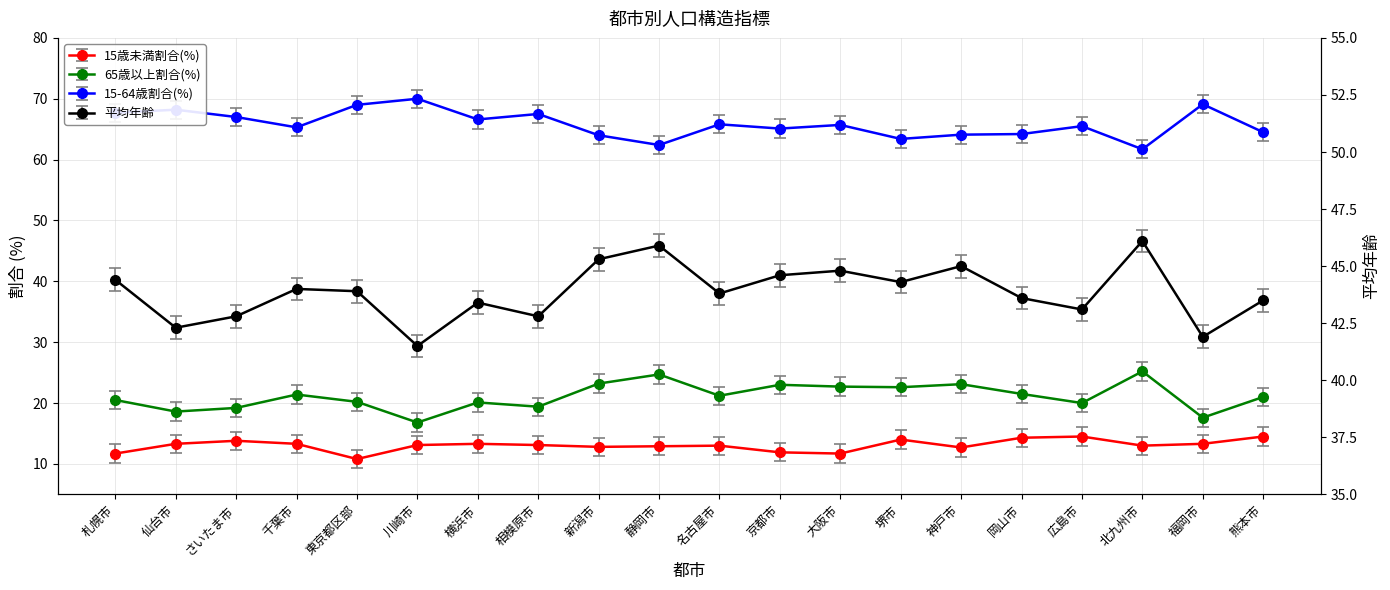

Where is 15-64歳割合(%) nearest to the value 65?

京都市